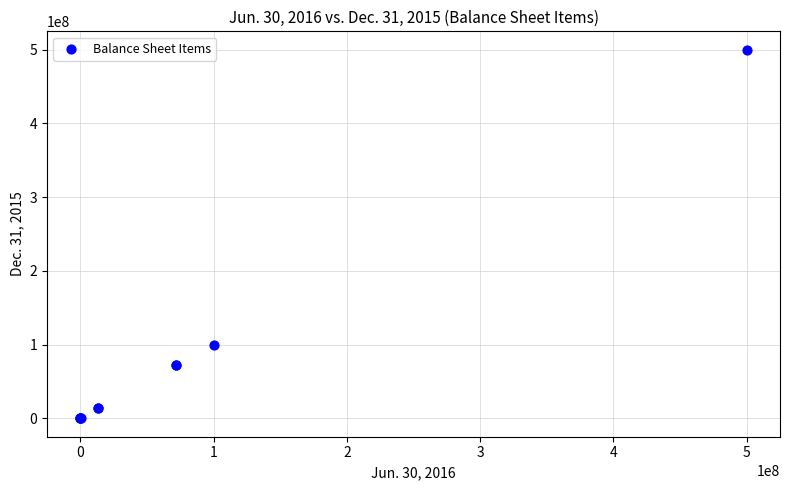

What Y value in the scatter plot is closest to 250000000?

100000000.0